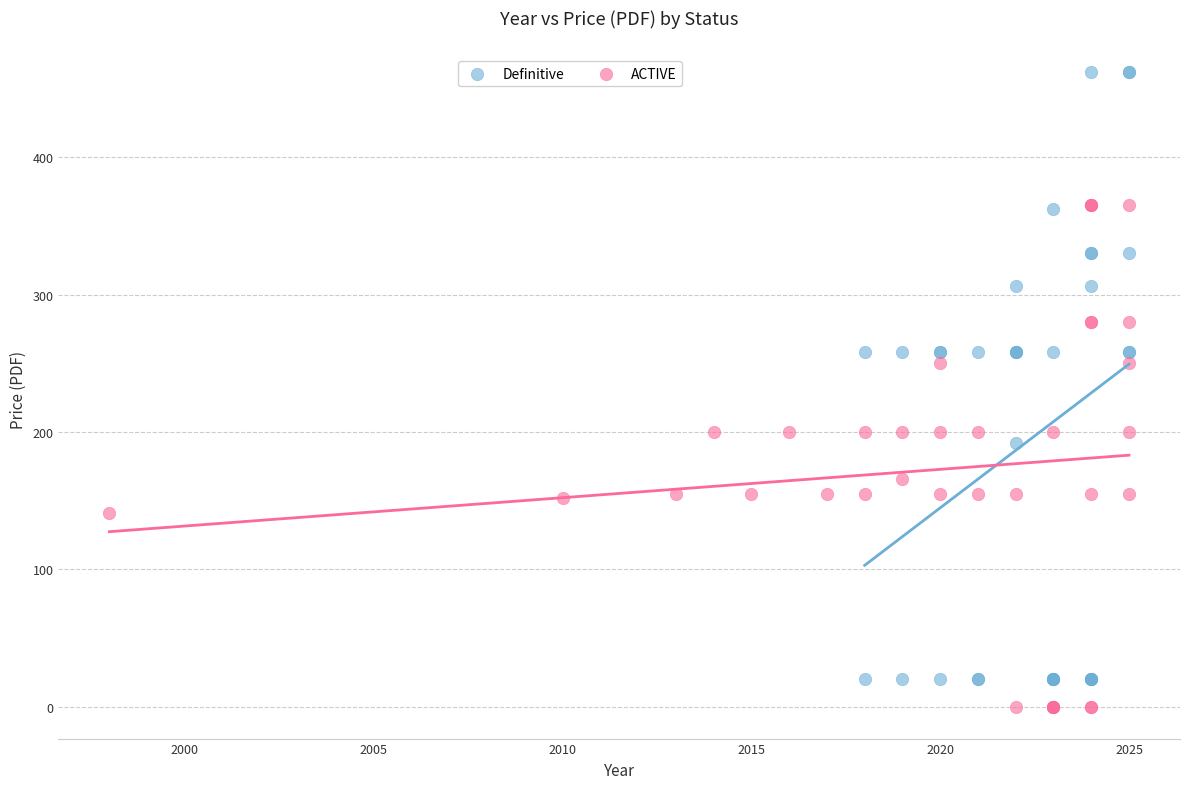

Which series has the widest spread of Y values?

Definitive